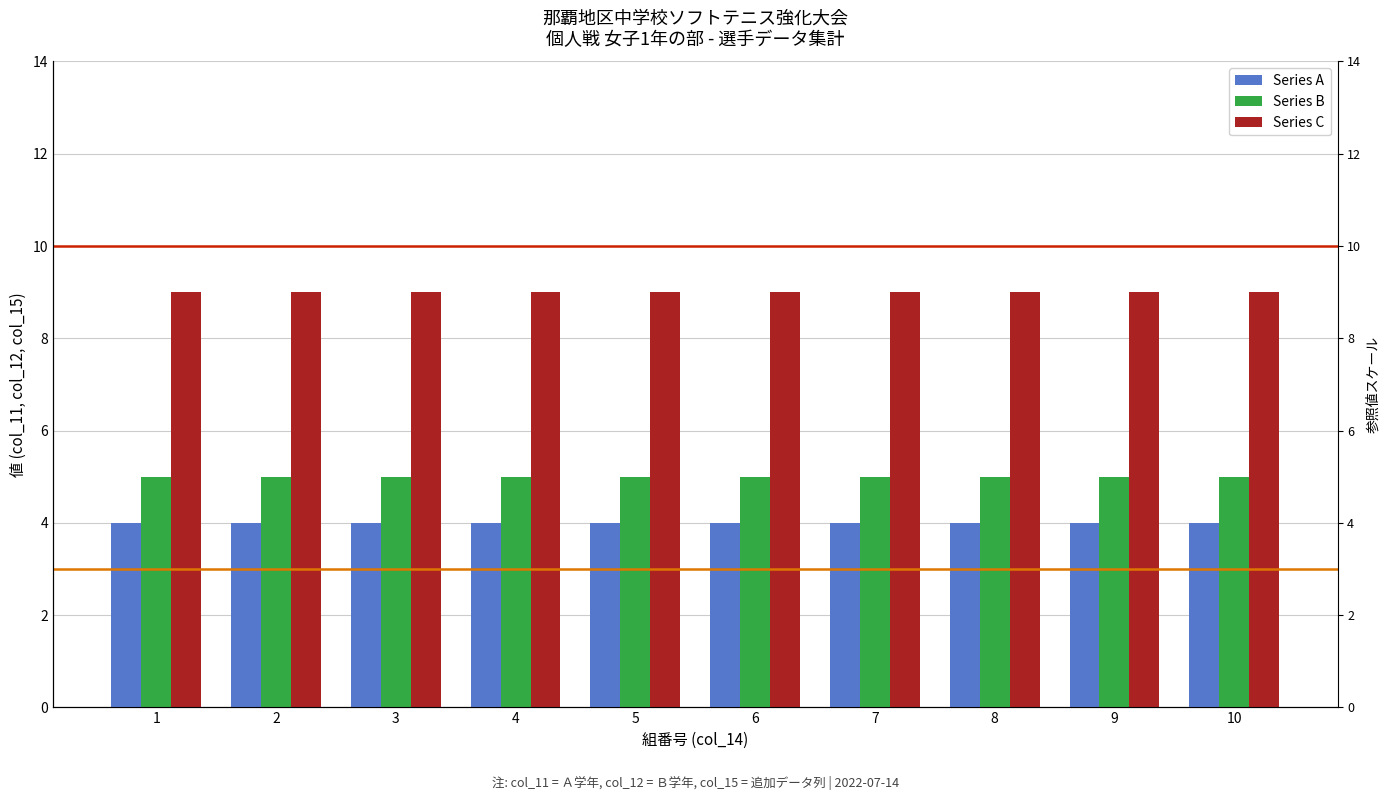

The Series A series shows 4 at 3. True or false?

True